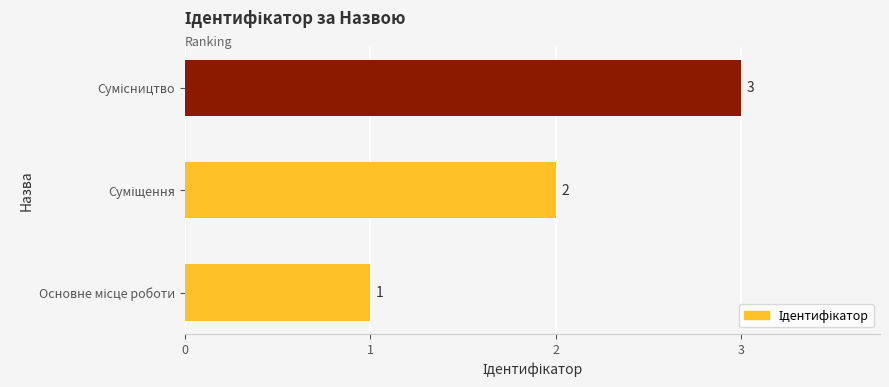

What is the sum of all values?

6